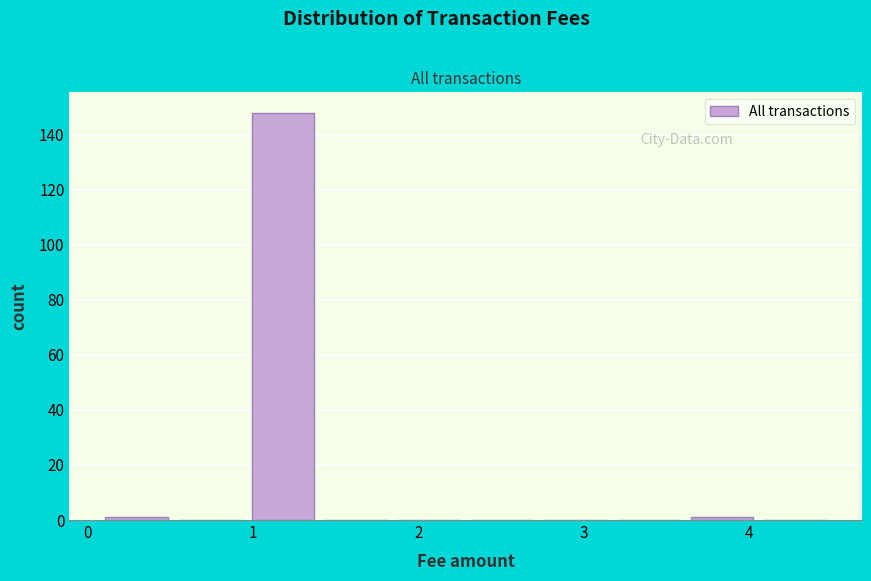

Over which range of the x-axis is the bar tallest?

1.0 to 1.4